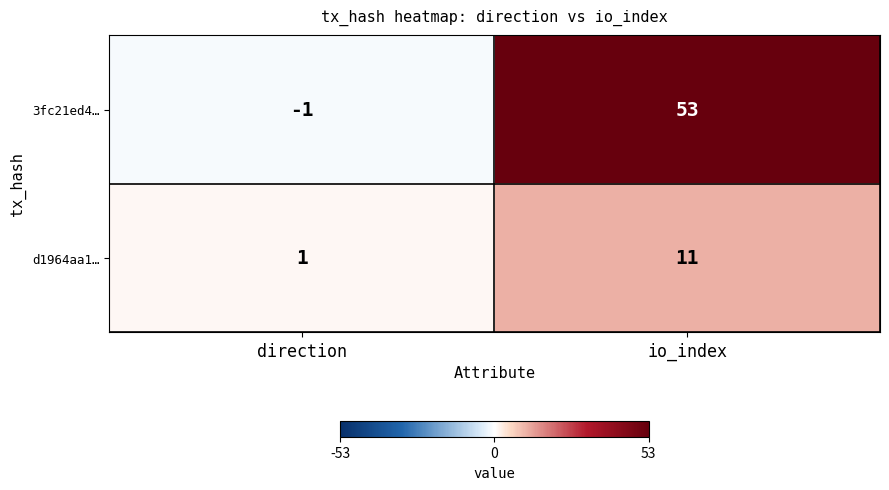

True or false: 3fc21ed4… has a value of 75 at io_index.

False